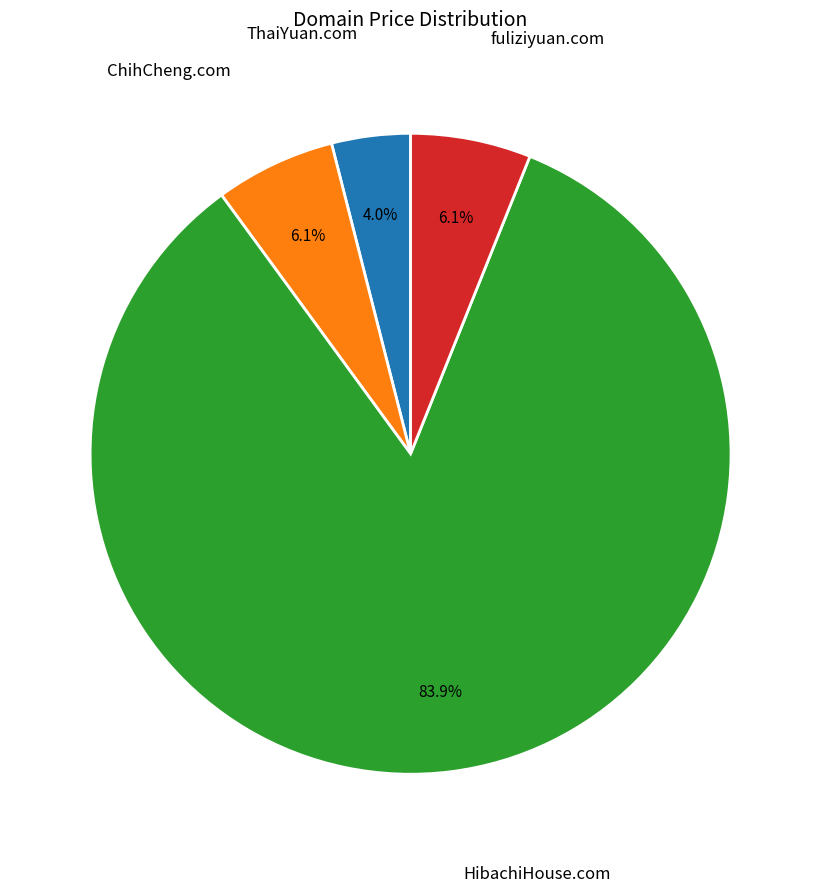

What portion of the pie excludes ThaiYuan.com?

96.0%